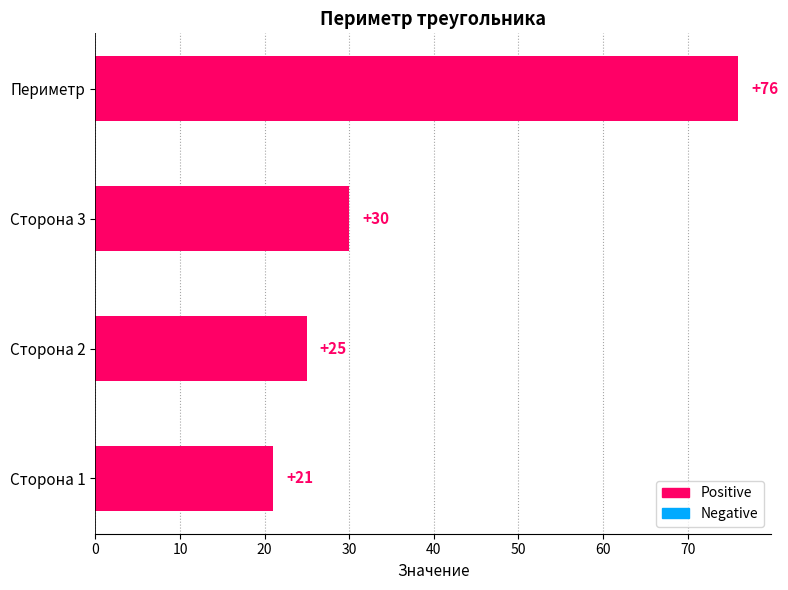

Between Сторона 2 and Сторона 3, which is larger?

Сторона 3